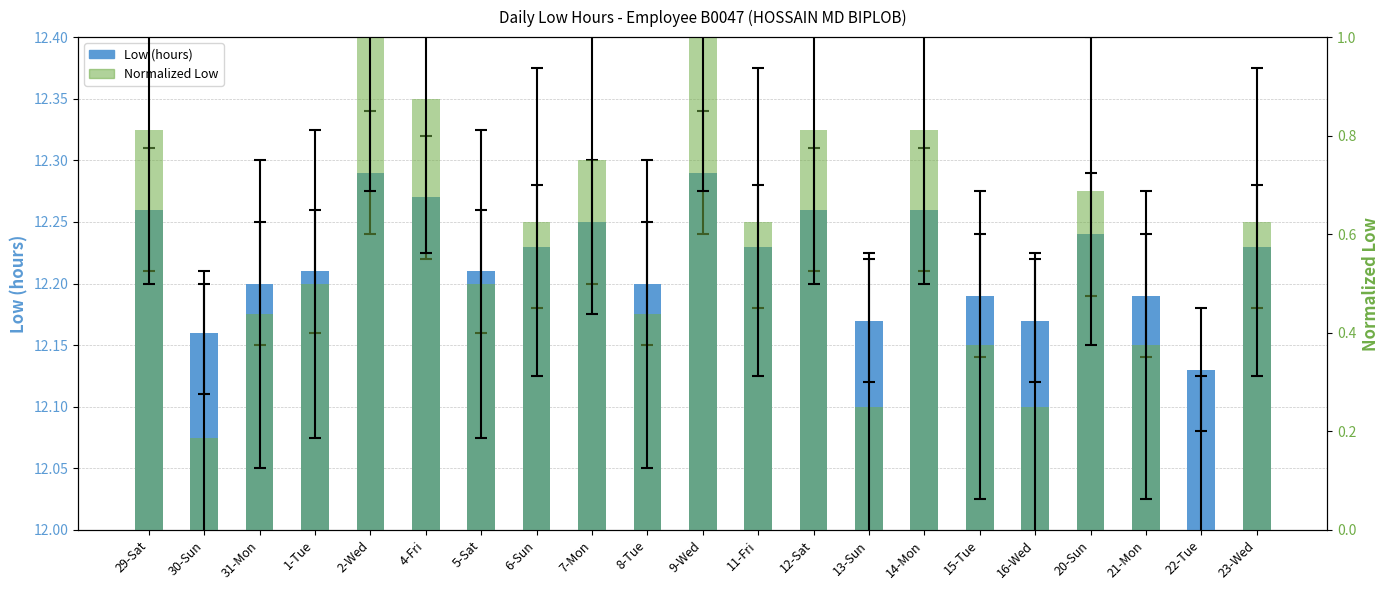

What is the maximum value for Low (hours)?

12.3